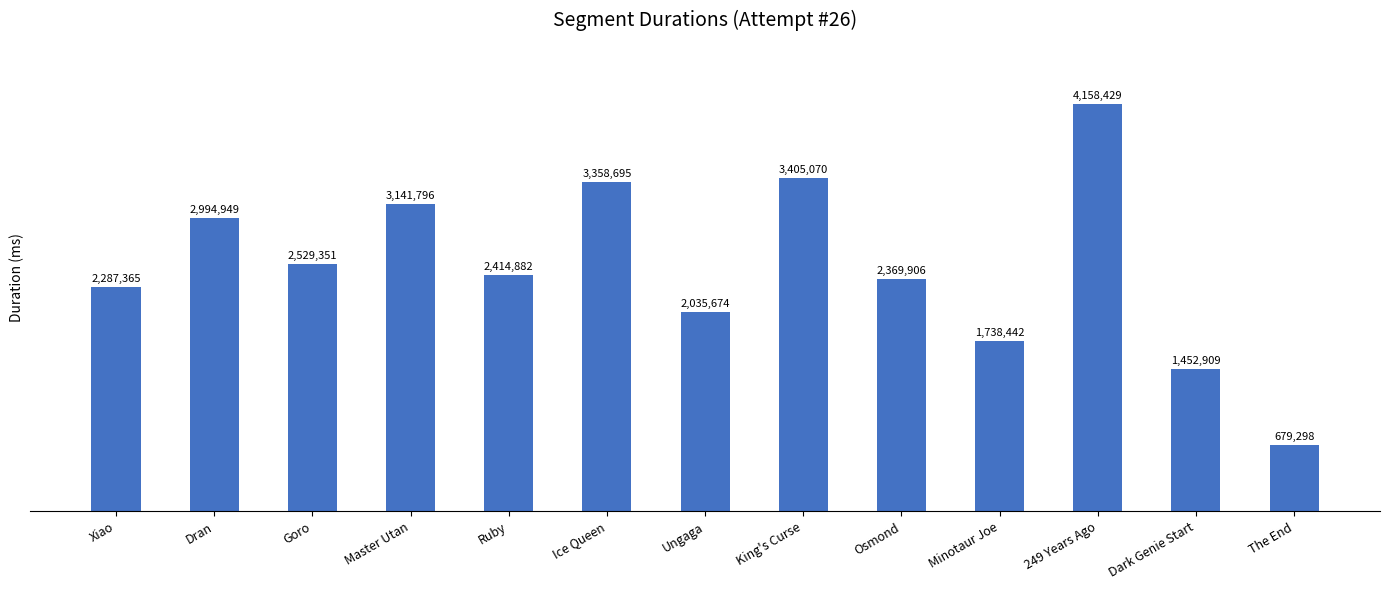

What is the difference between the maximum and minimum values?

3479131